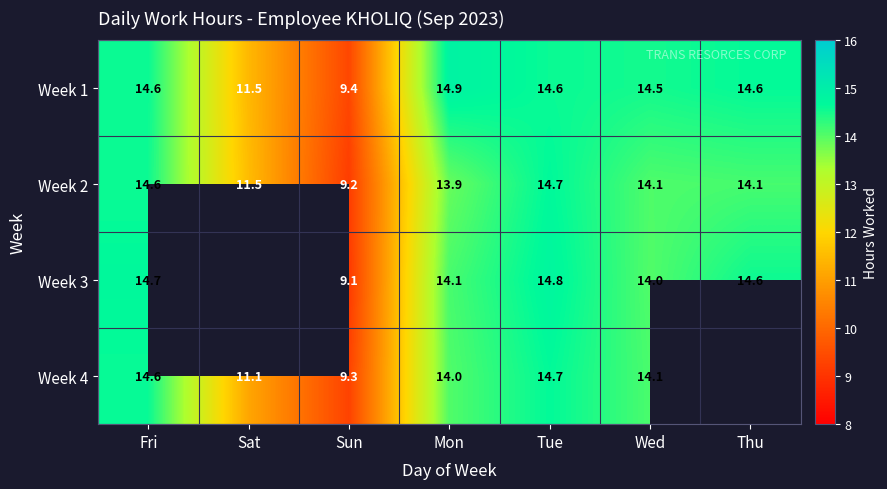

Read the Week 1 value at Mon.

14.9